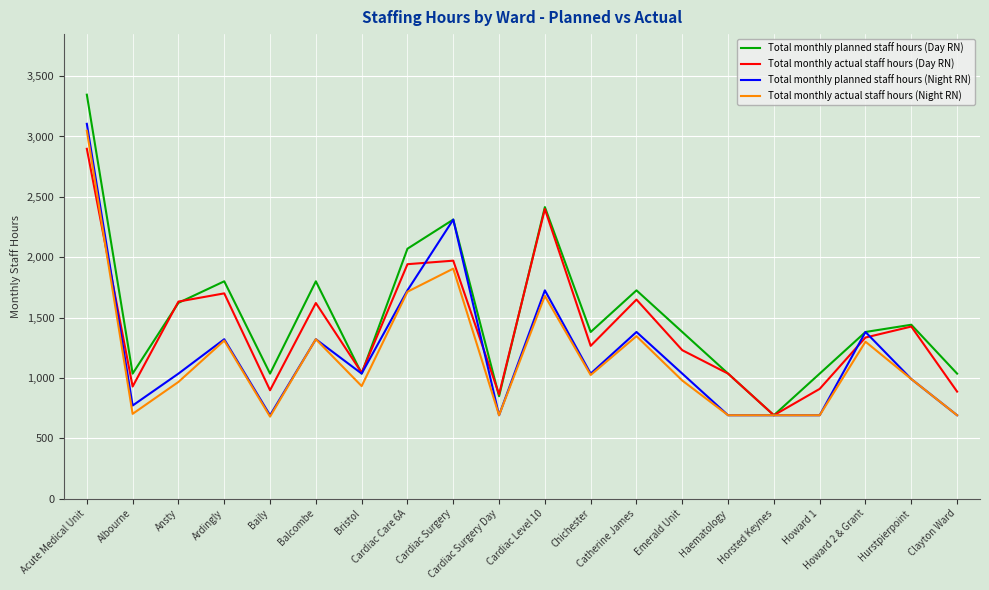

What is the lowest value of the Total monthly actual staff hours (Night RN) series?

678.5